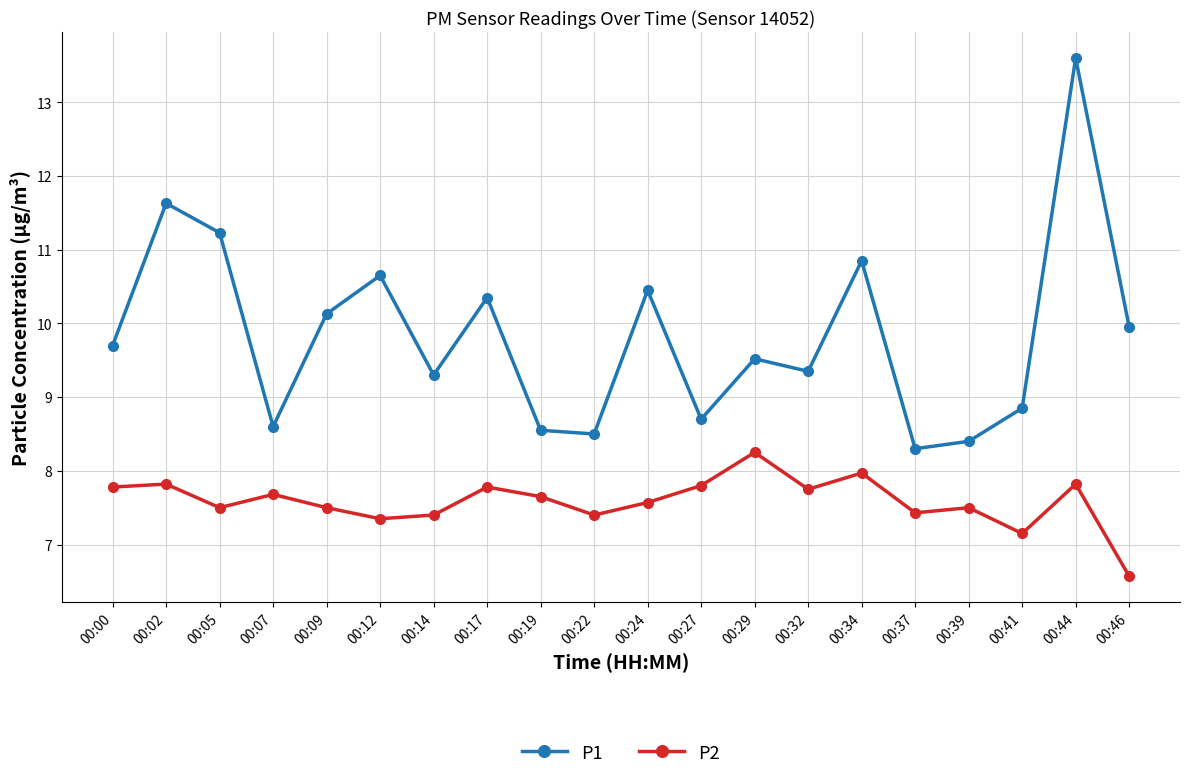

True or false: P1 and P2 intersect in this chart.

False